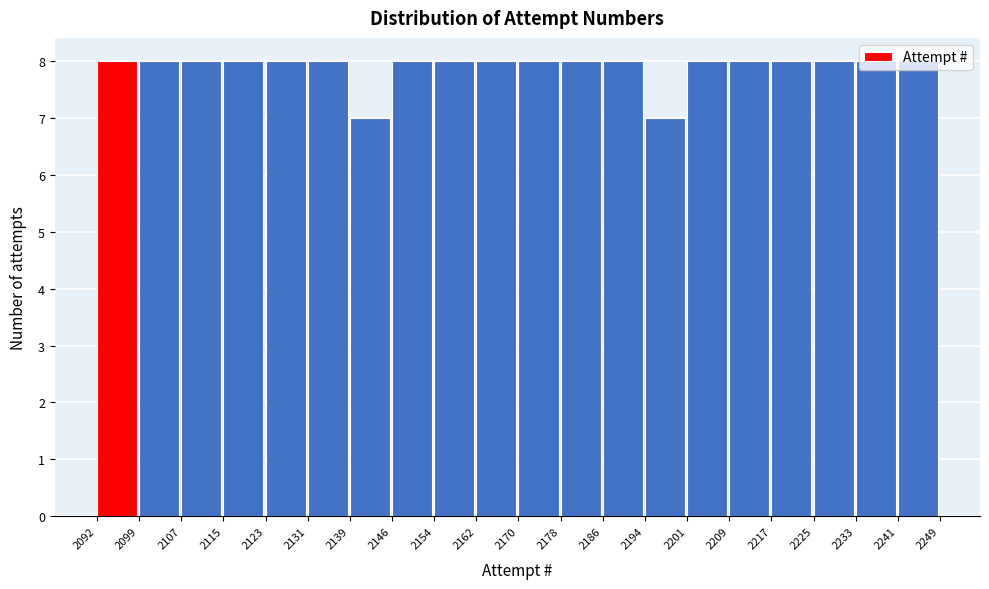

Reading left to right, transcribe this chart: for each bar, give the range it covers on the x-axis and its height. The values are not printed on the chart, so give them approximately, as read against the axis.

2092 to 2099: 8
2099 to 2107: 8
2107 to 2115: 8
2115 to 2123: 8
2123 to 2131: 8
2131 to 2139: 8
2139 to 2146: 7
2146 to 2154: 8
2154 to 2162: 8
2162 to 2170: 8
2170 to 2178: 8
2178 to 2186: 8
2186 to 2194: 8
2194 to 2201: 7
2201 to 2209: 8
2209 to 2217: 8
2217 to 2225: 8
2225 to 2233: 8
2233 to 2241: 8
2241 to 2249: 8